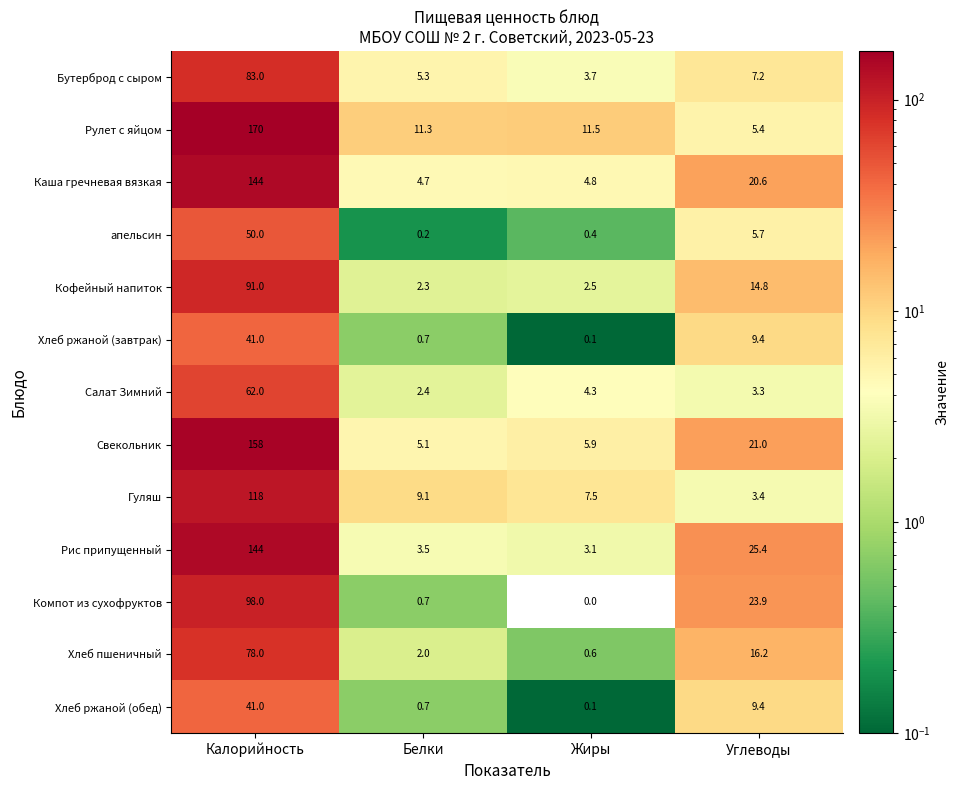

What is the difference between the maximum and second lowest values in the Гуляш series?

110.5